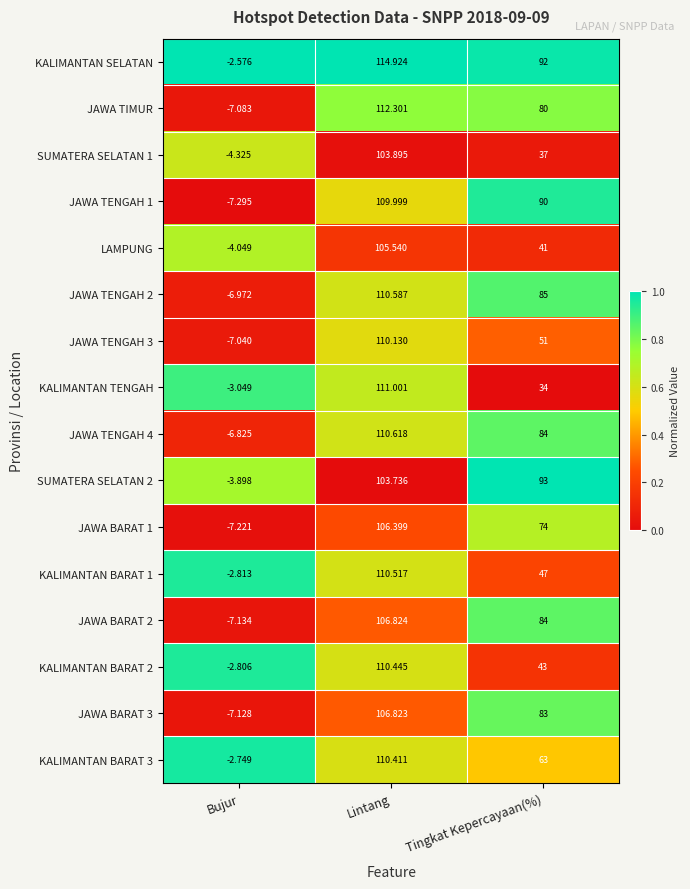

List the labels in order of LAMPUNG value, largest first.

Lintang, Tingkat Kepercayaan(%), Bujur